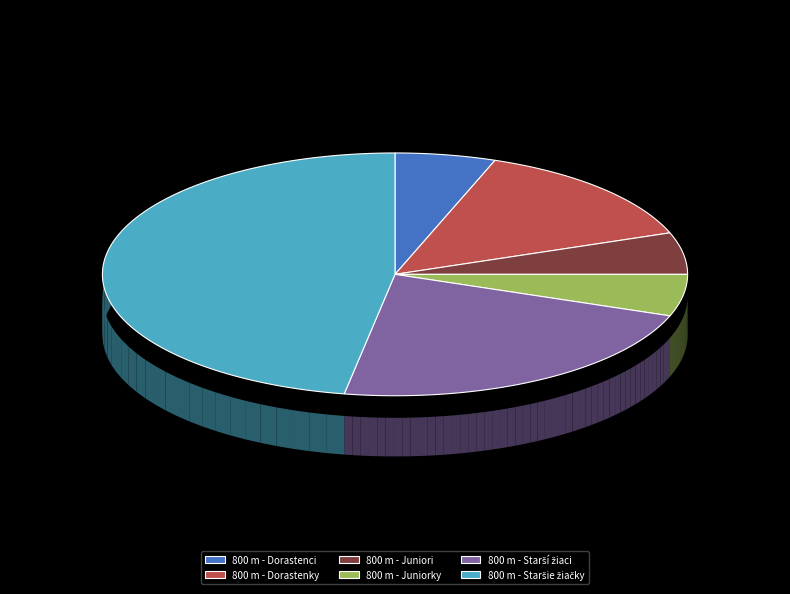

Is there a majority slice in this chart?

No